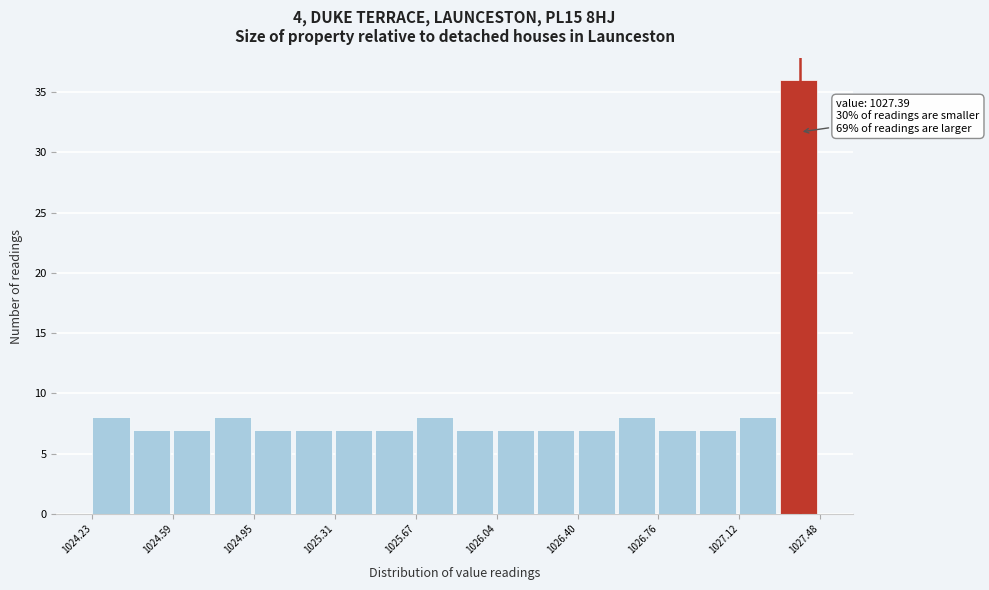

Read against the x-axis, roughly where is the centre of the tallest bar?

1027.40